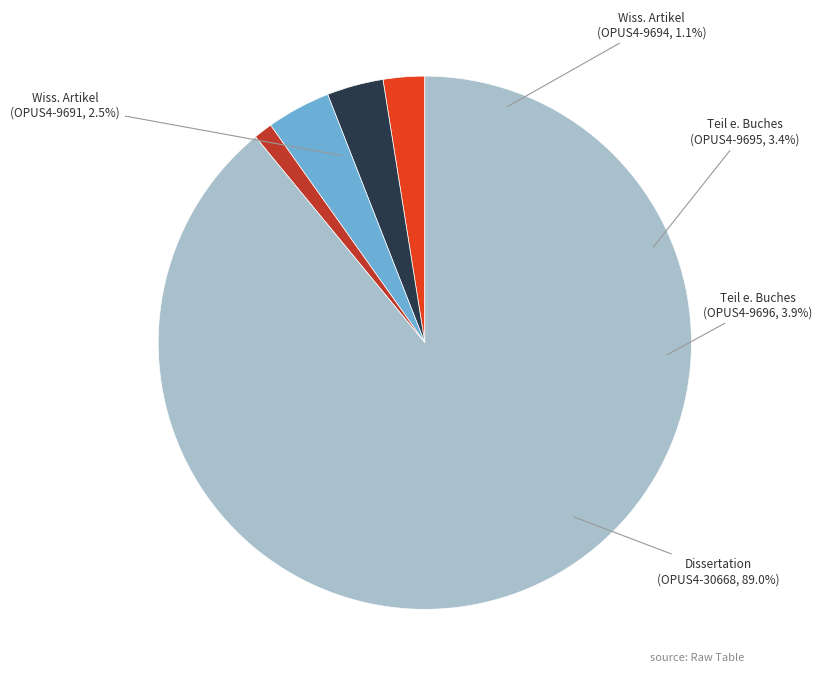

Combined, what portion of the pie is Dissertation
(OPUS4-30668) and Wissenschaftlicher Artikel
(OPUS4-9694)?

90.2%